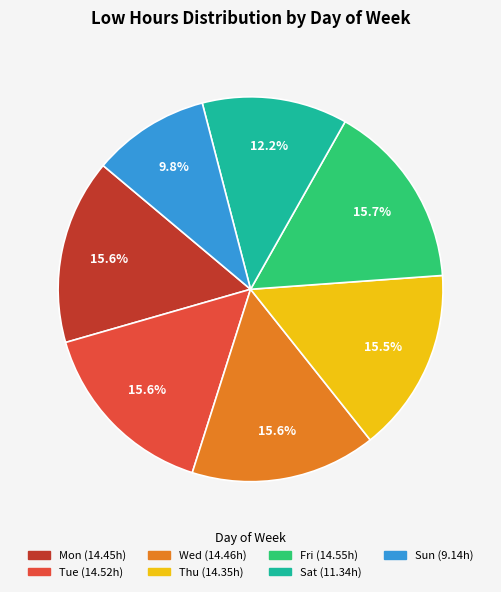

Does any single category account for the majority?

No